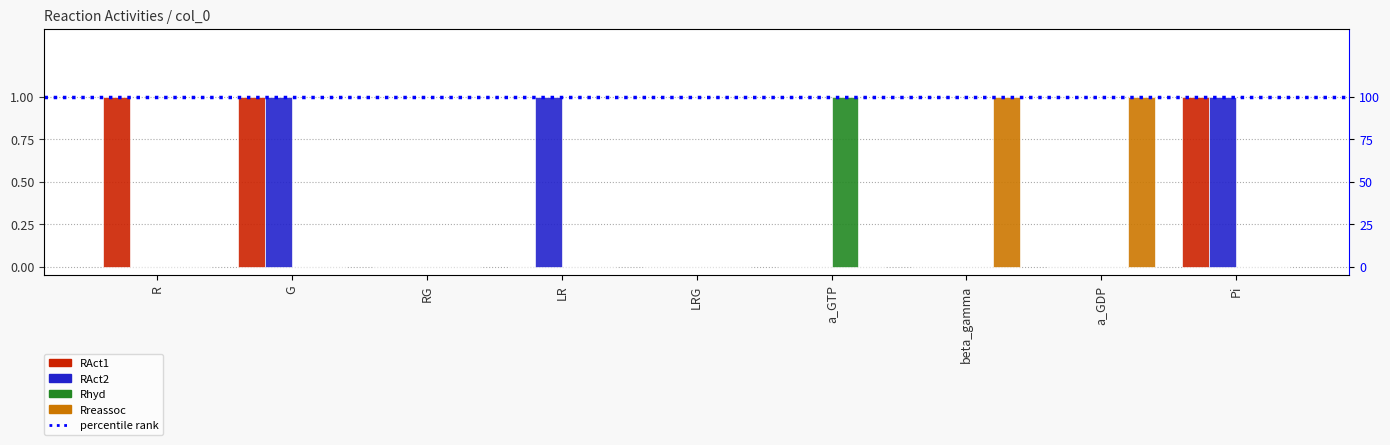

The Rreassoc series shows 1 at beta_gamma. True or false?

True